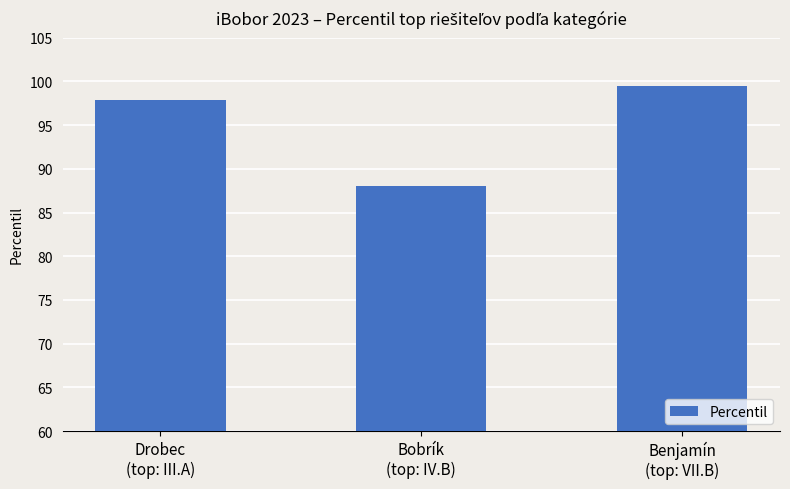

What is the minimum value shown in the chart?

88.0